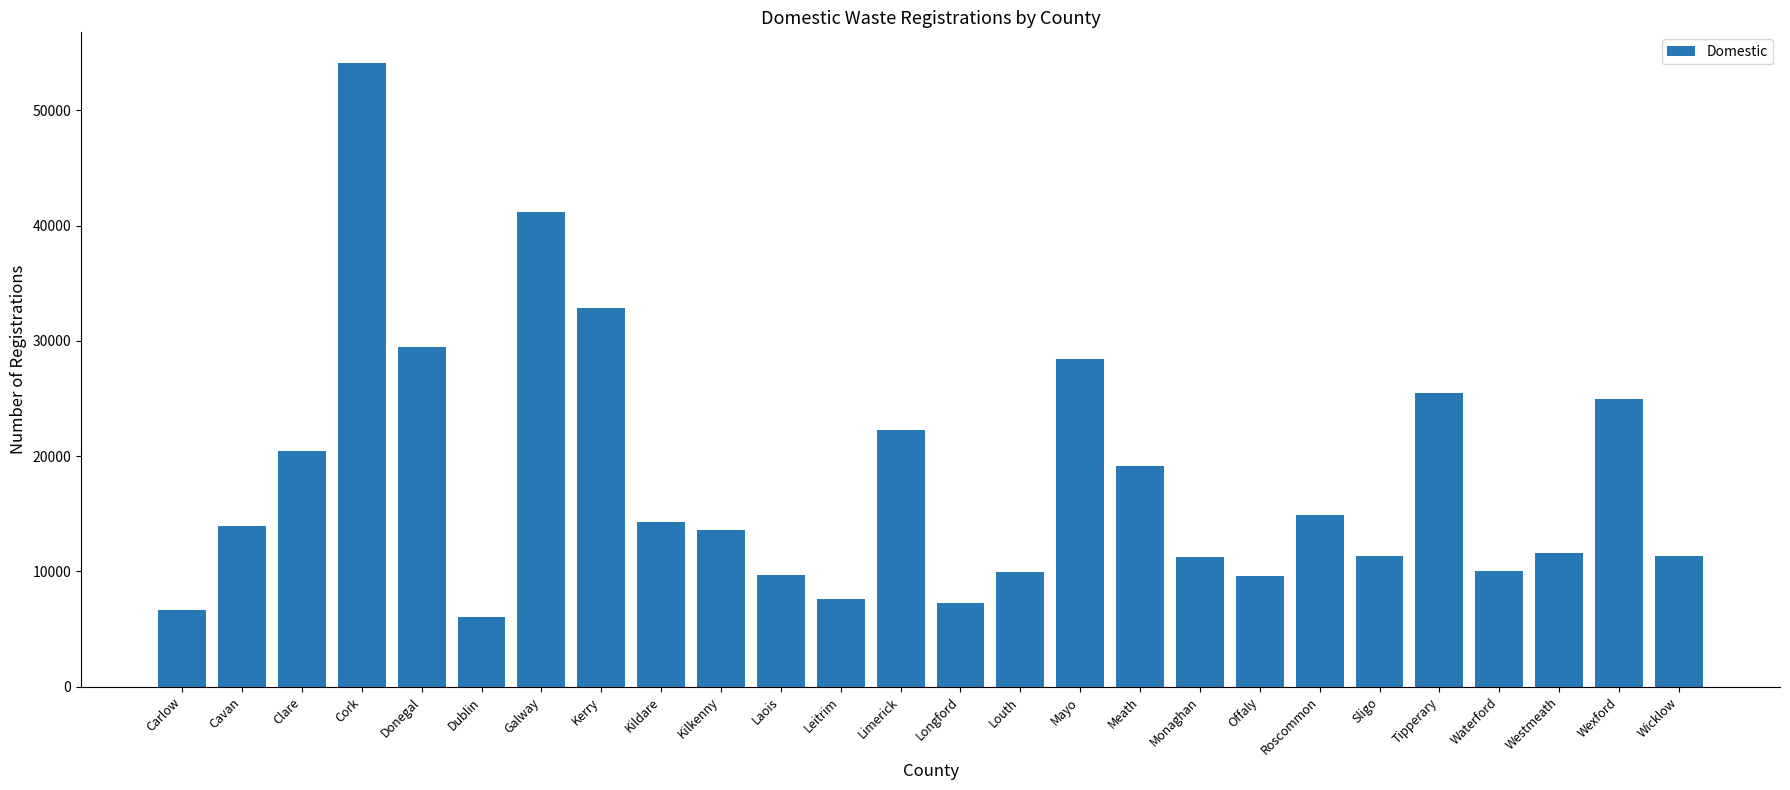

What is the maximum value shown in the chart?

54077